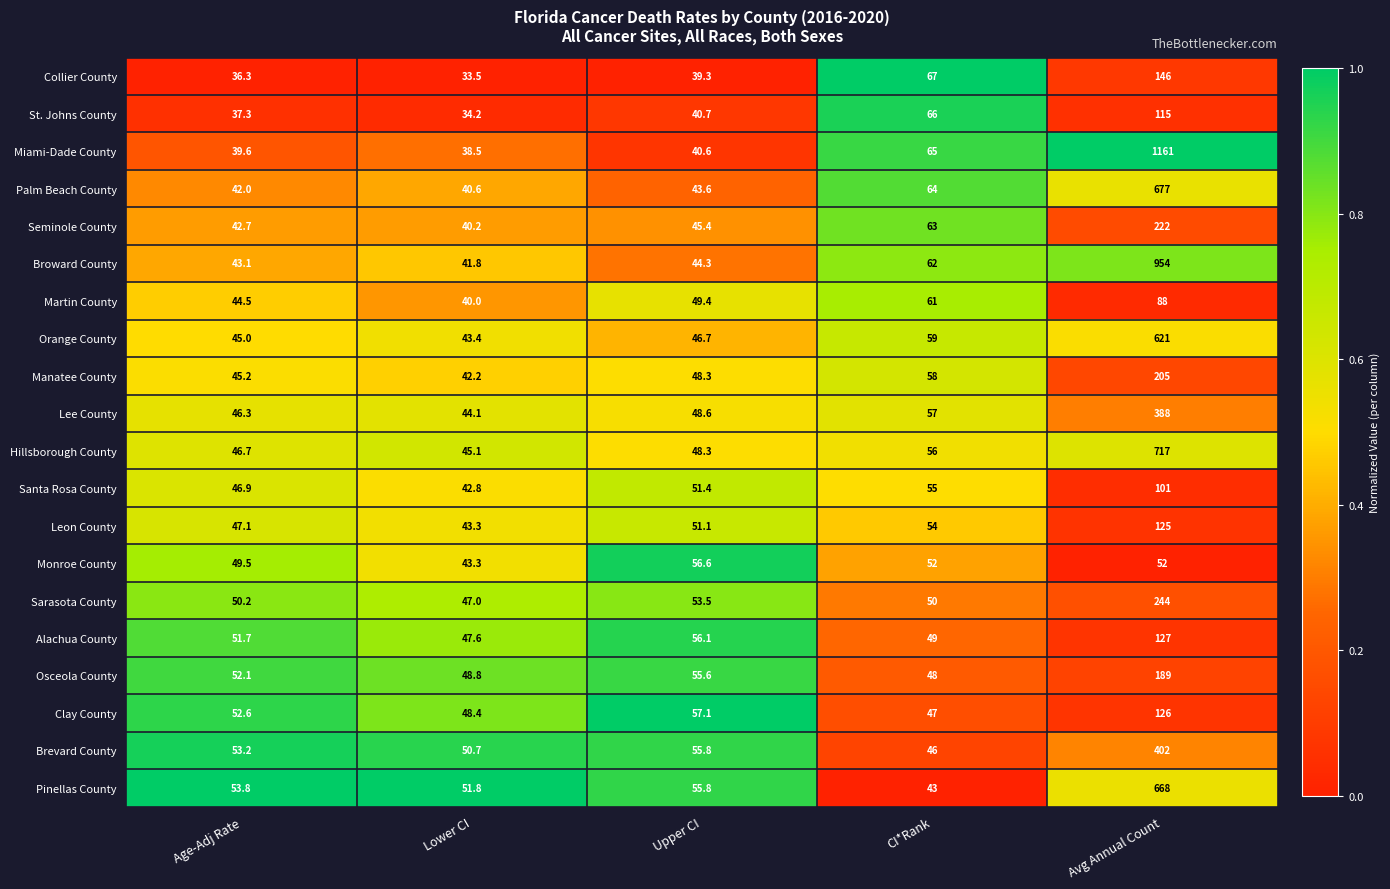

Which series has the largest total across all categories?

Miami-Dade County